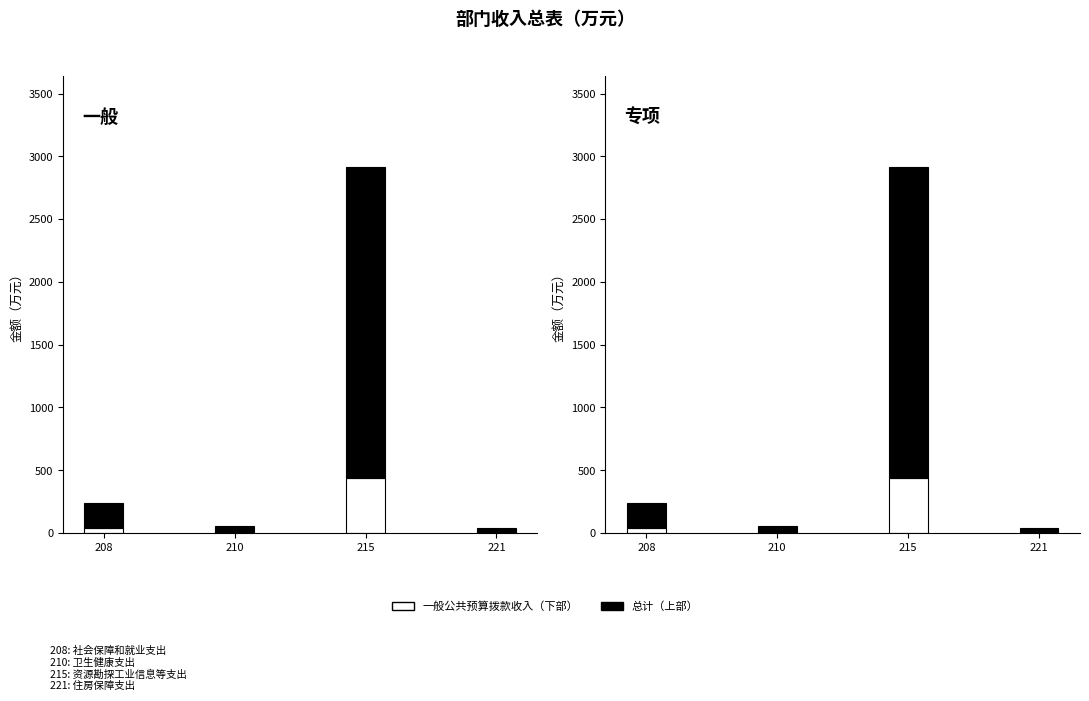

At which label is 总计 closest to 1255?

208